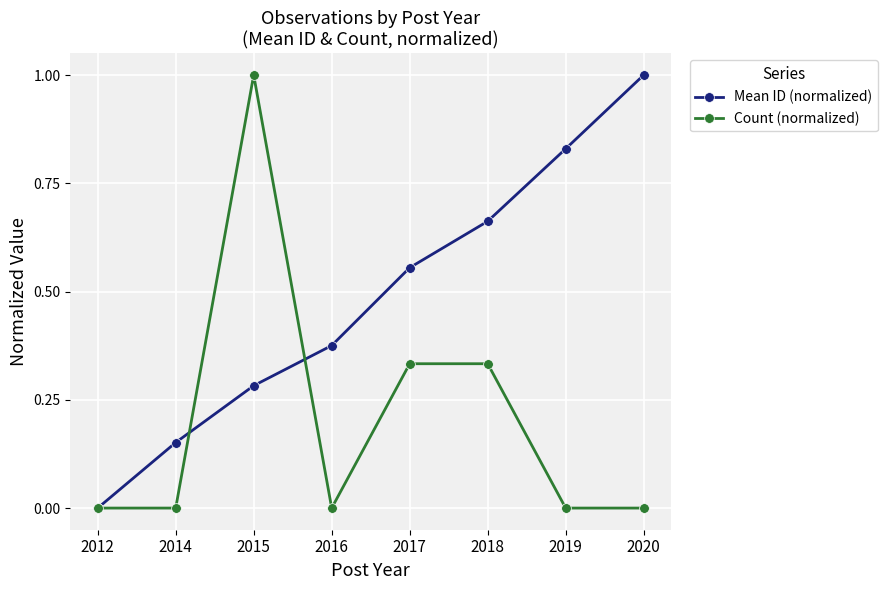

How many lines are shown in the chart?

2